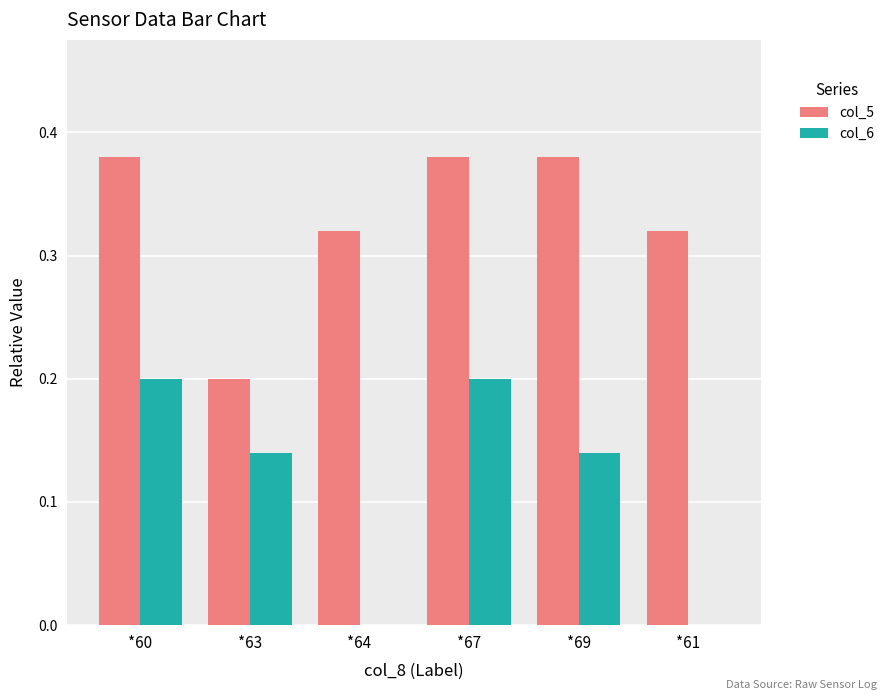

Are the bars grouped side by side (vs. stacked)?

Yes